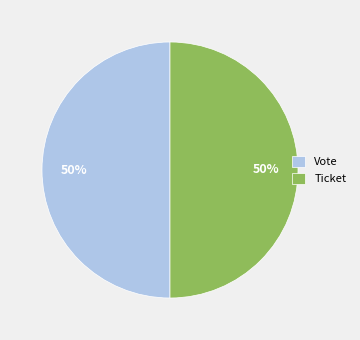

How many slices are in this pie chart?

2